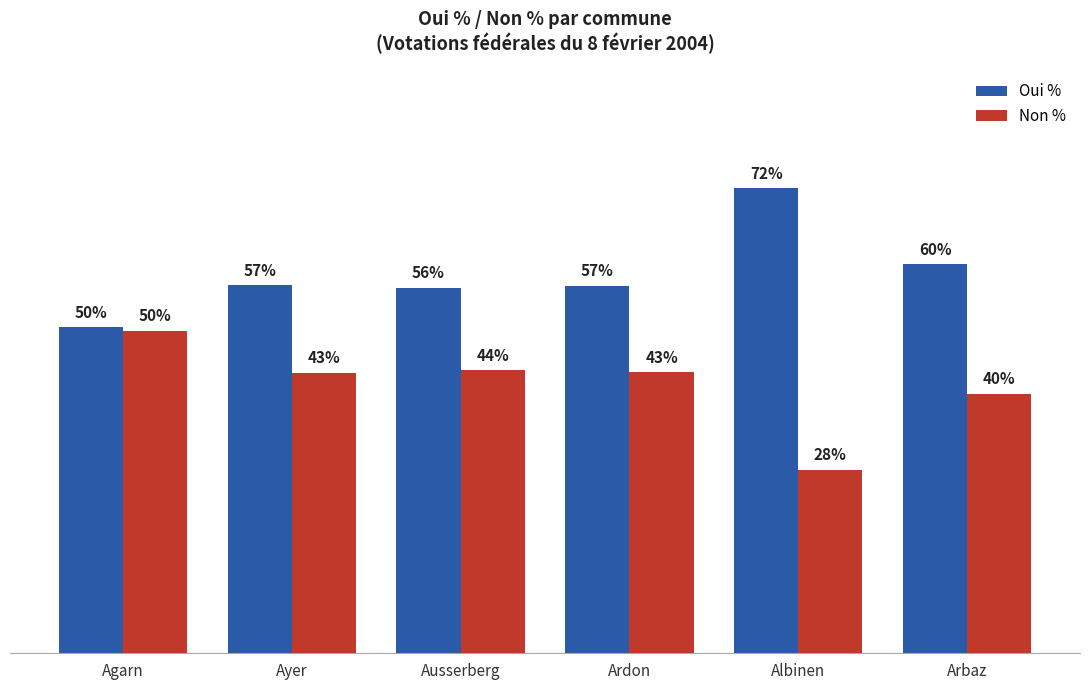

Where is Non % nearest to the value 39?

Arbaz